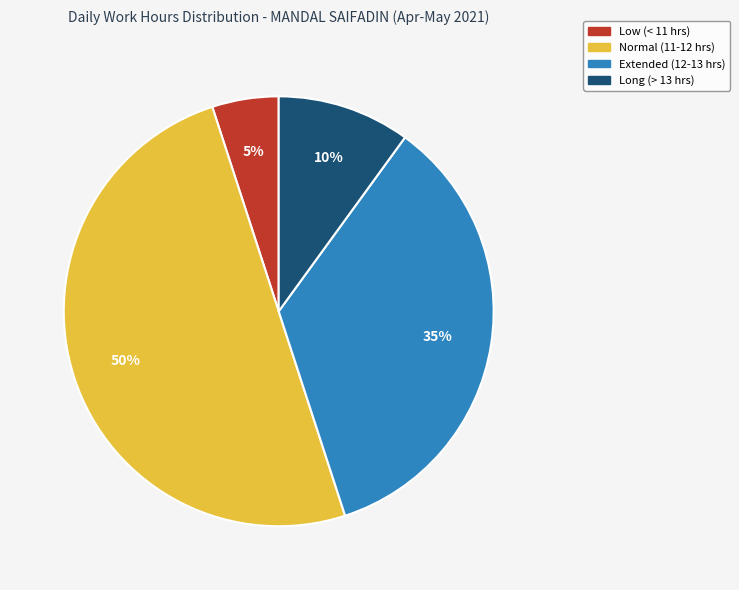

To the nearest percent, what is the difference between the largest and smallest slice percentages?

45%